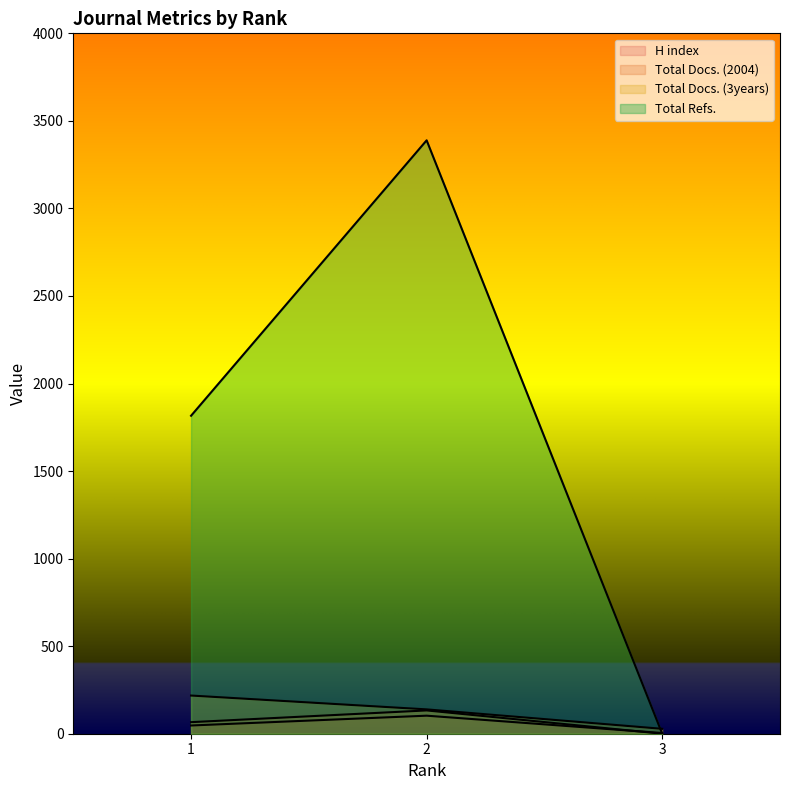

What is the sum of all Total Refs. values?

5205